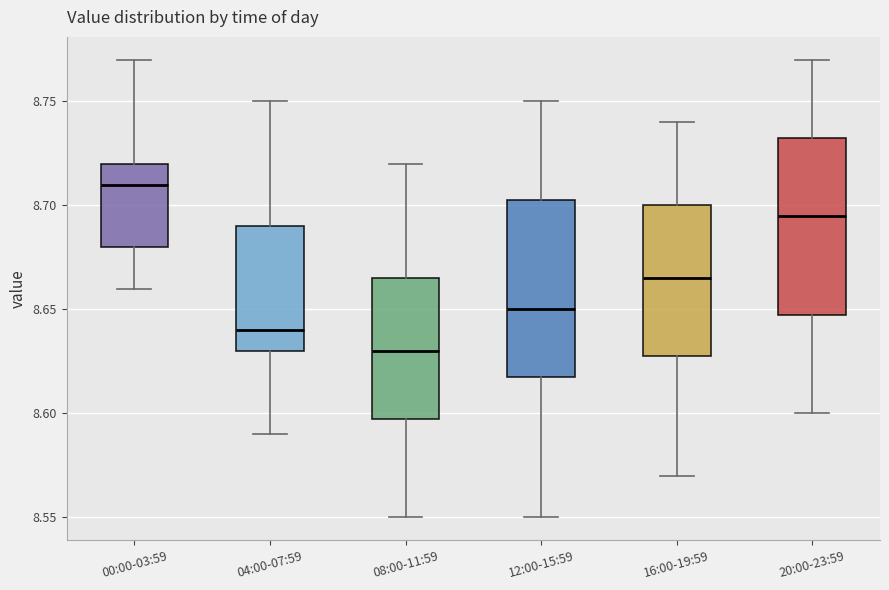

Reading left to right, transcribe this box plot: for each box, give where its median line is, the range the box spans, and where its two whiskers end, as read against the y-axis. The values are not printed on the chart, so give them approximately, as read against the axis.

00:00-03:59: median 8.710, box 8.680 to 8.720, whiskers 8.660 to 8.770
04:00-07:59: median 8.640, box 8.630 to 8.690, whiskers 8.590 to 8.750
08:00-11:59: median 8.630, box 8.600 to 8.665, whiskers 8.550 to 8.720
12:00-15:59: median 8.650, box 8.620 to 8.705, whiskers 8.550 to 8.750
16:00-19:59: median 8.665, box 8.630 to 8.700, whiskers 8.570 to 8.740
20:00-23:59: median 8.695, box 8.650 to 8.735, whiskers 8.600 to 8.770